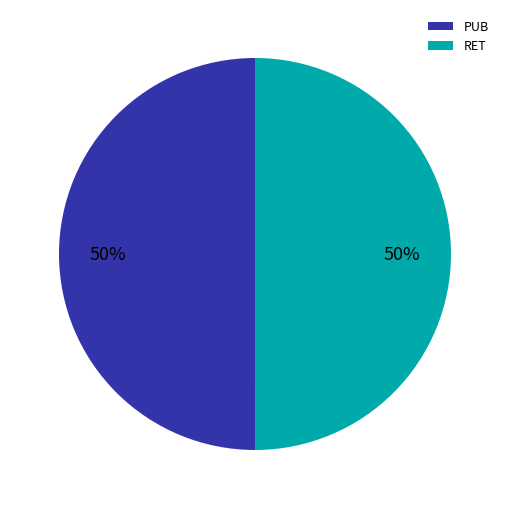

To the nearest percent, what is the average slice percentage?

50%